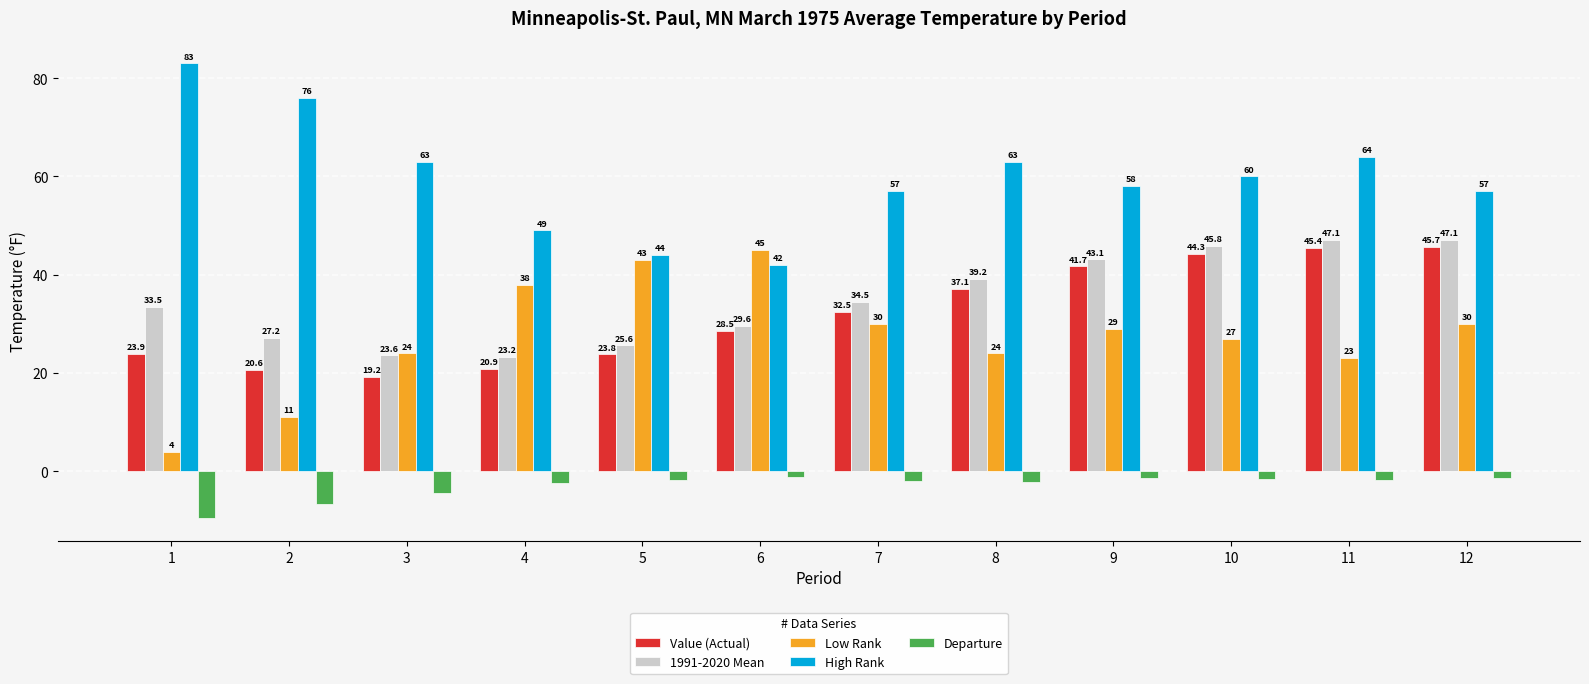

Reading left to right, transcribe all the data shown in this chart.

Value (Actual): 1=23.9	2=20.6	3=19.2	4=20.9	5=23.8	6=28.5	7=32.5	8=37.1	9=41.7	10=44.3	11=45.4	12=45.7
1991-2020 Mean: 1=33.5	2=27.2	3=23.6	4=23.2	5=25.6	6=29.6	7=34.5	8=39.2	9=43.1	10=45.8	11=47.1	12=47.1
Low Rank: 1=4.0	2=11.0	3=24.0	4=38.0	5=43.0	6=45.0	7=30.0	8=24.0	9=29.0	10=27.0	11=23.0	12=30.0
High Rank: 1=83.0	2=76.0	3=63.0	4=49.0	5=44.0	6=42.0	7=57.0	8=63.0	9=58.0	10=60.0	11=64.0	12=57.0
Departure: 1=-9.6	2=-6.6	3=-4.4	4=-2.3	5=-1.8	6=-1.1	7=-2.0	8=-2.1	9=-1.4	10=-1.5	11=-1.7	12=-1.4